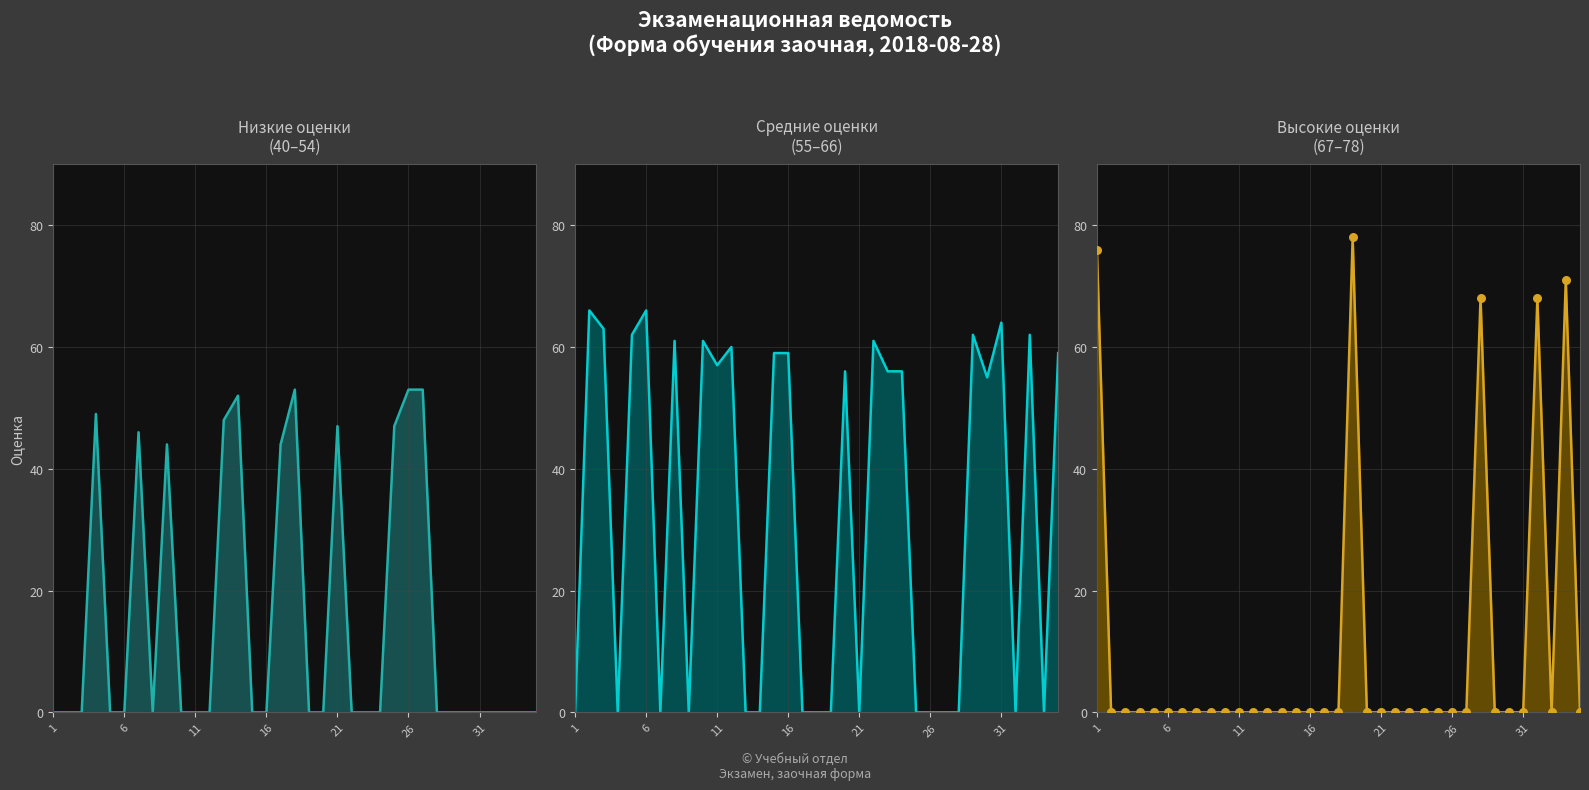

What are all the series names shown in the legend?

Низкие оценки, Средние оценки, Высокие оценки